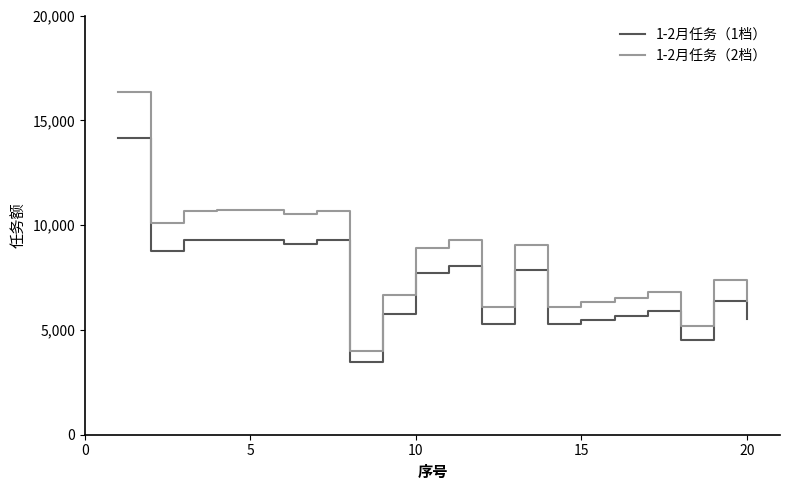

Which series has the widest spread of values?

1-2月任务（2档）